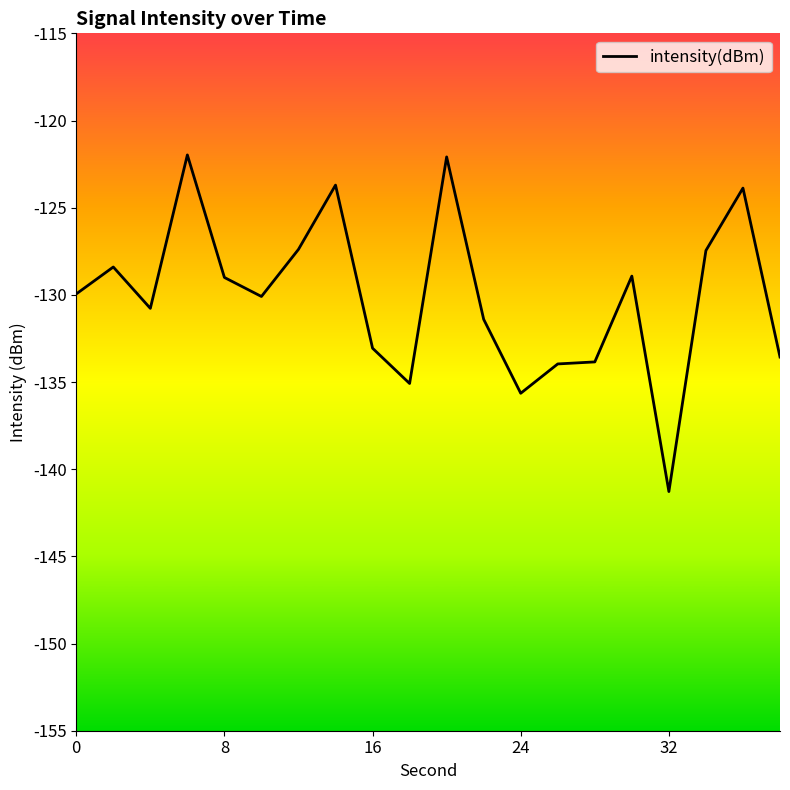

What is the greatest value displayed?

-122.0